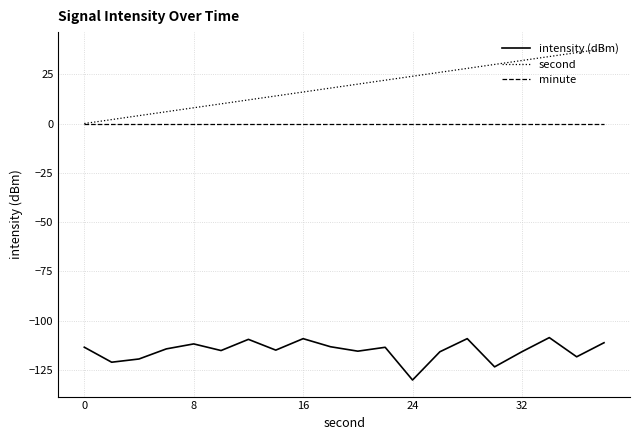

What is the maximum value shown in the chart?

38.0